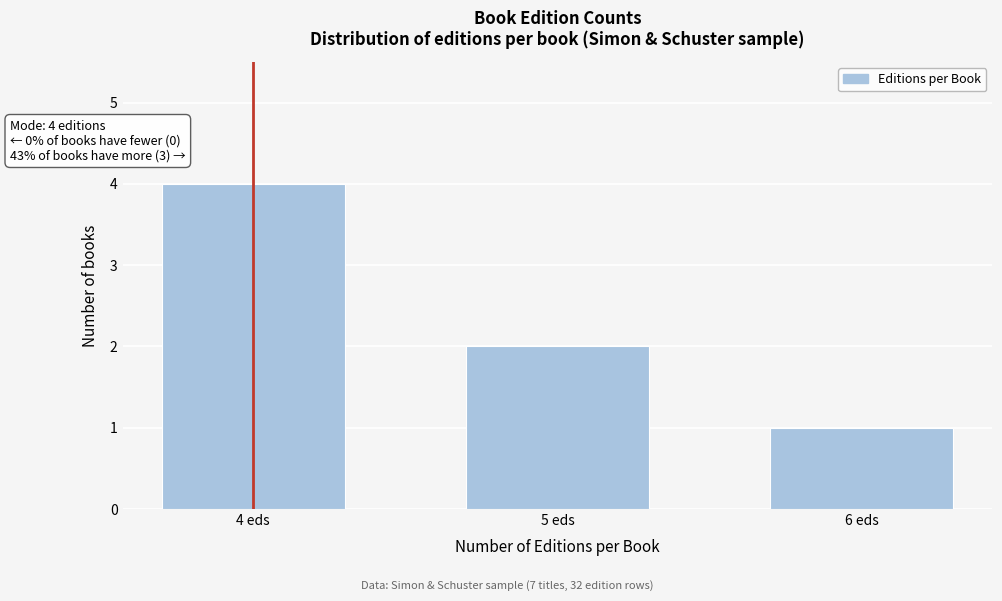

Reading left to right, list all the values displayed in this chart.

4	2	1